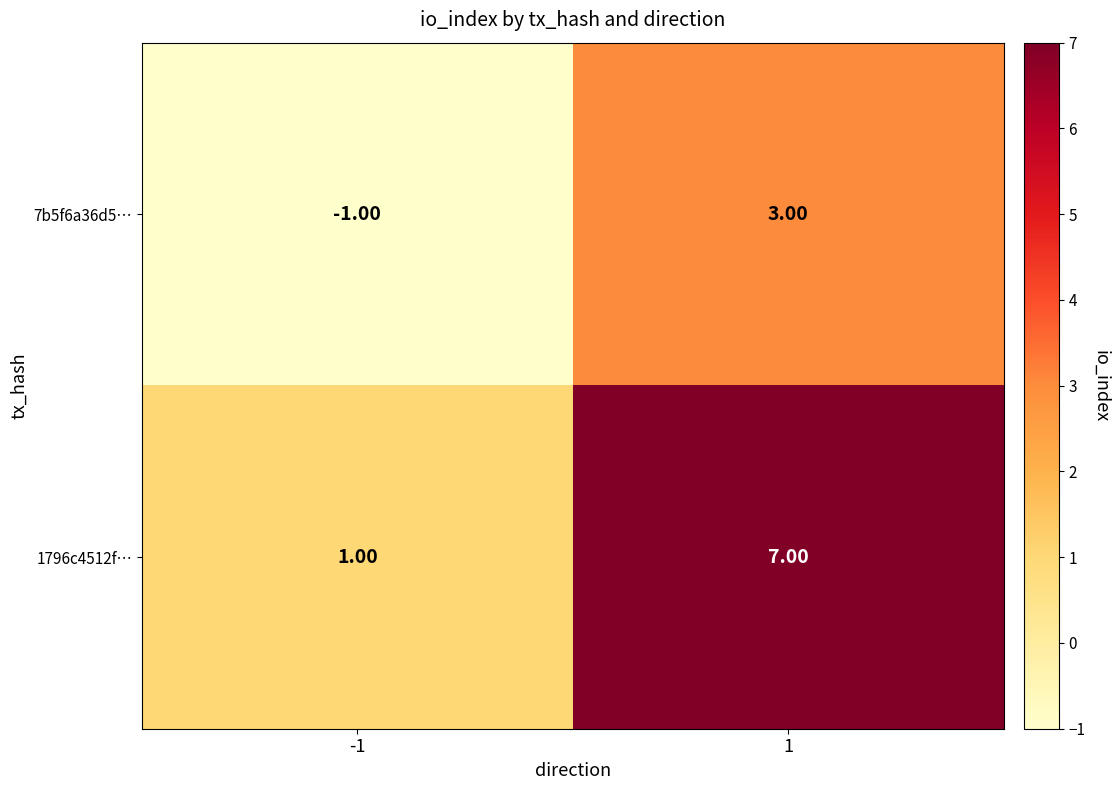

What is the total value across all series at 1?

10